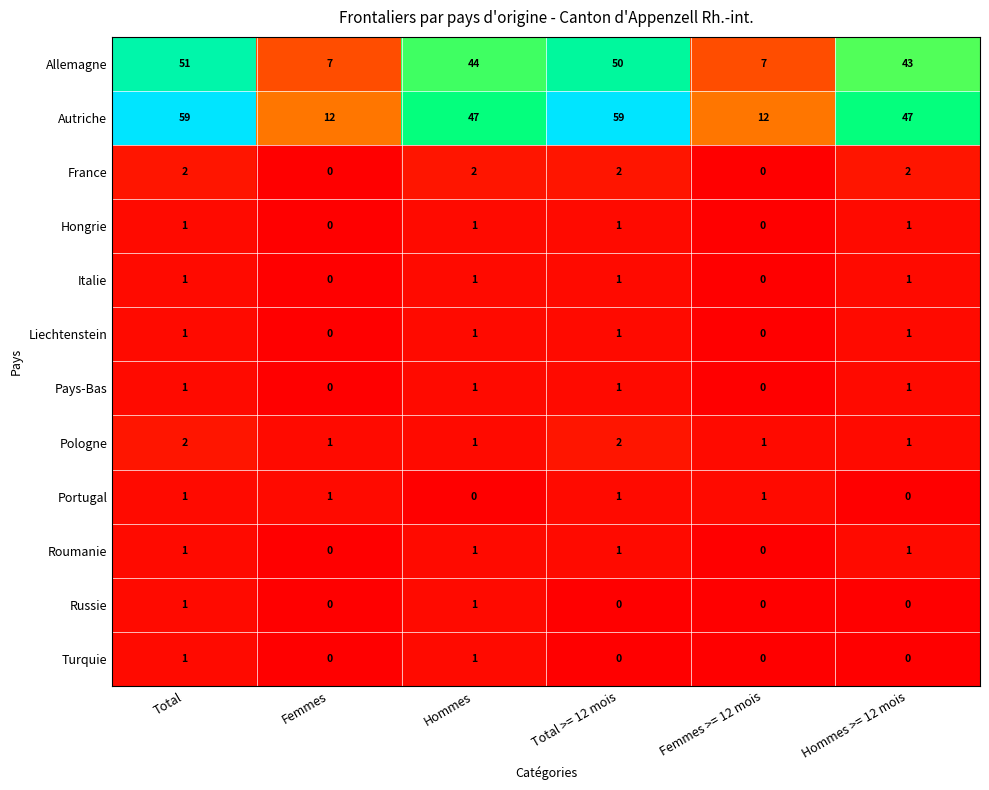

What is the average value of the Autriche series?

39